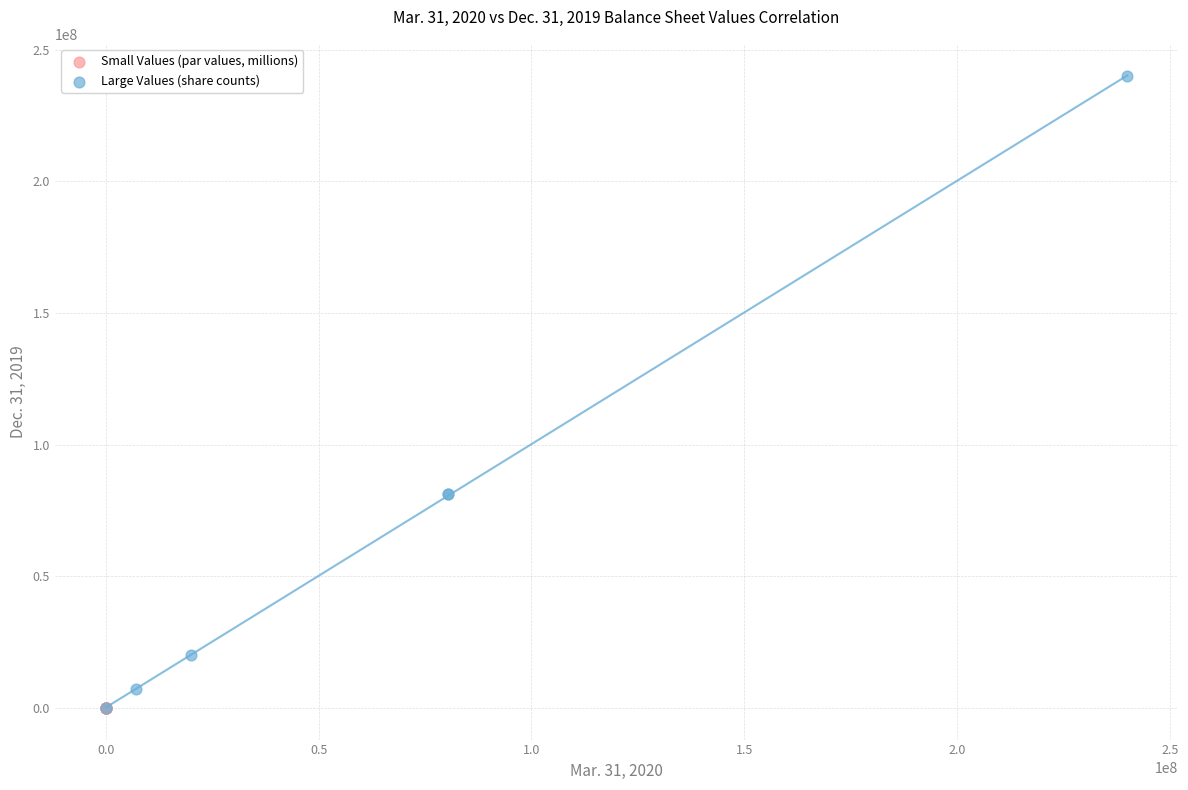

Which series has the largest Y range (max minus min)?

Large Values (share counts)